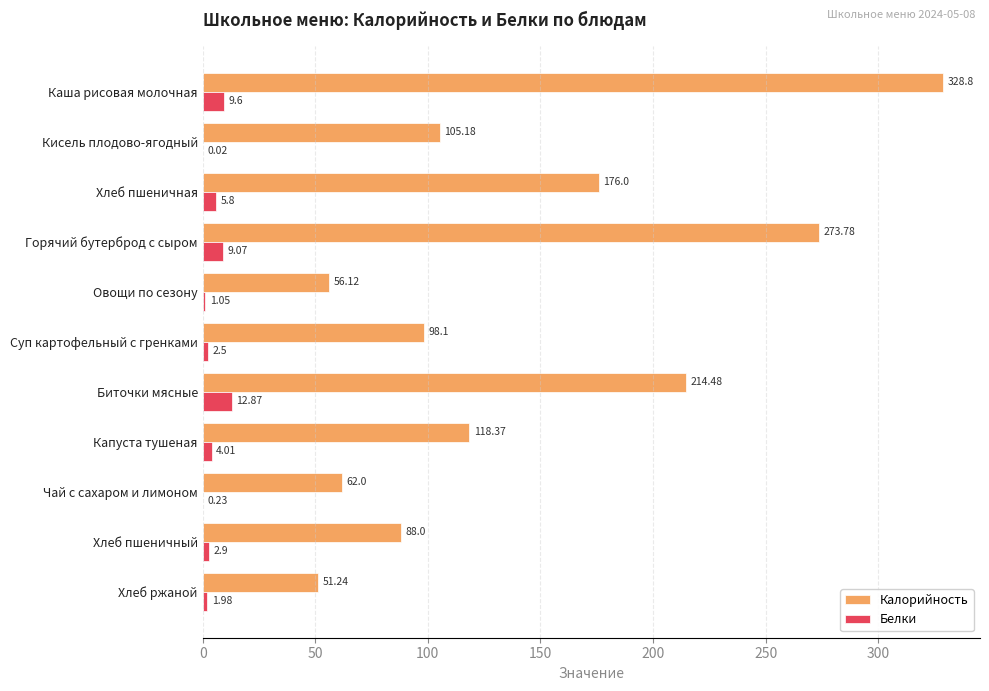

At which label is Калорийность closest to 190?

Хлеб пшеничная